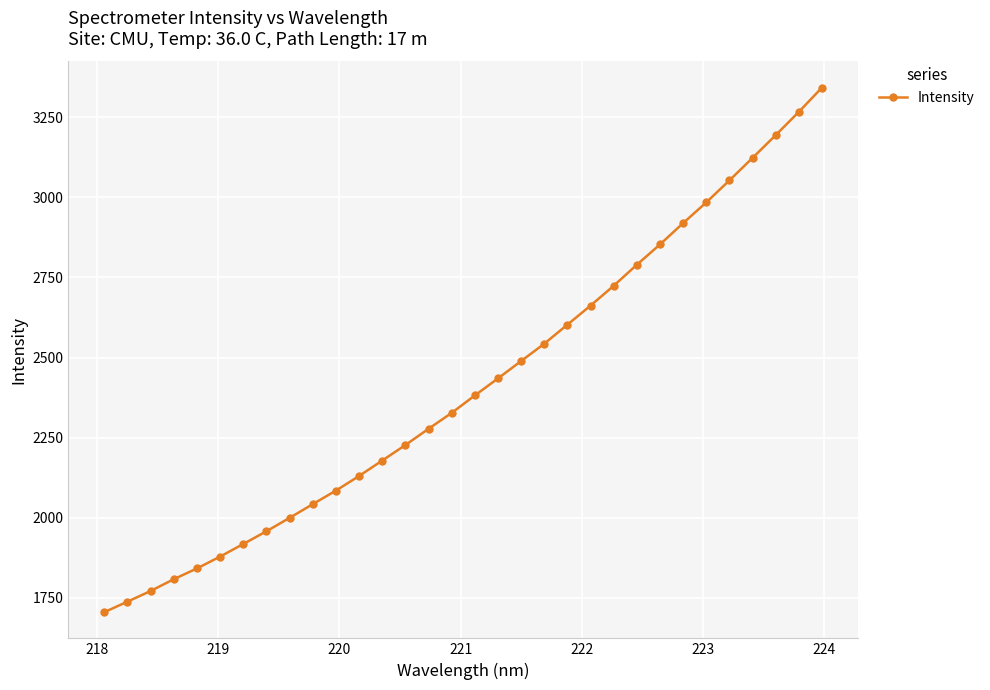

What is the maximum value shown in the chart?

3342.4